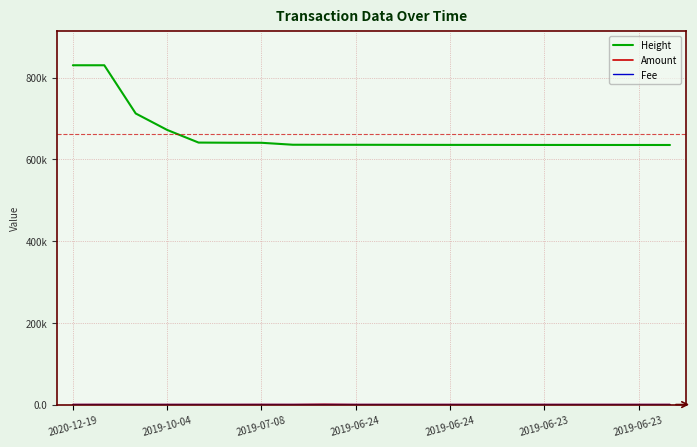

Is this an area chart (filled region under the line)?

No